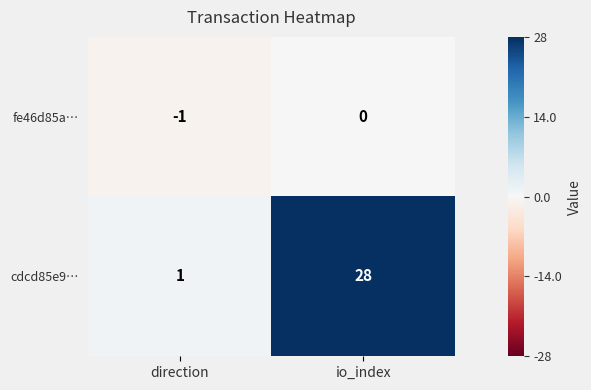

What is the difference between the maximum and minimum values in the cdcd85e9… series?

27